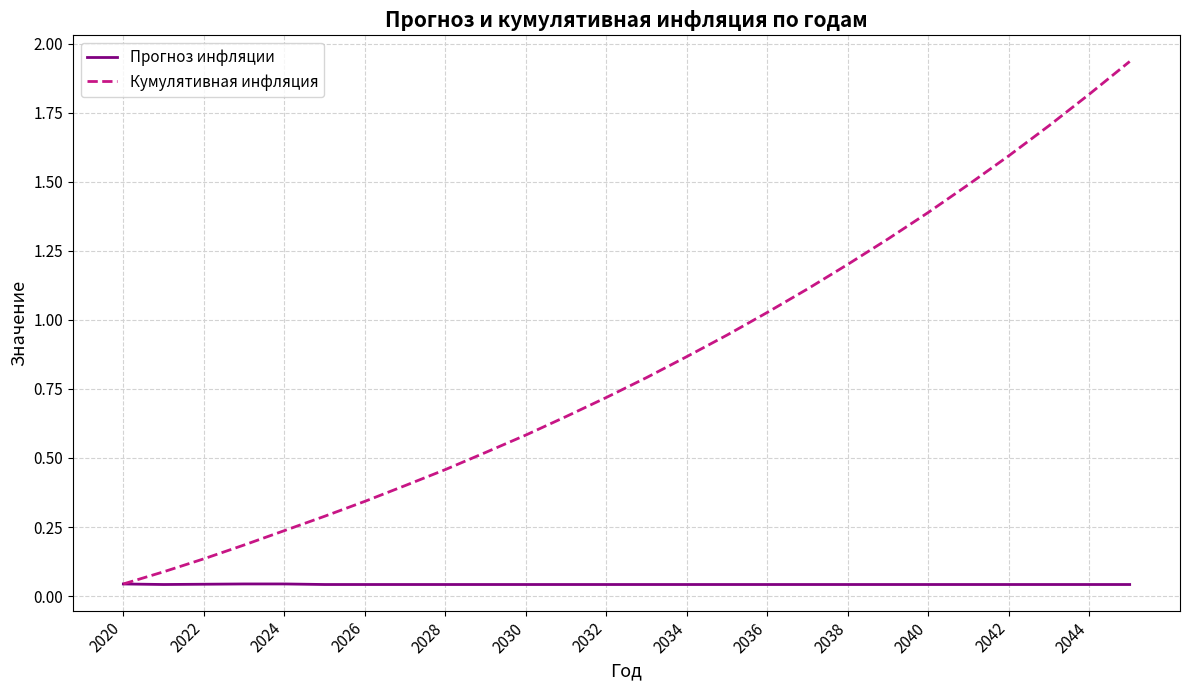

Which series has the largest range (max minus min)?

Кумулятивная инфляция